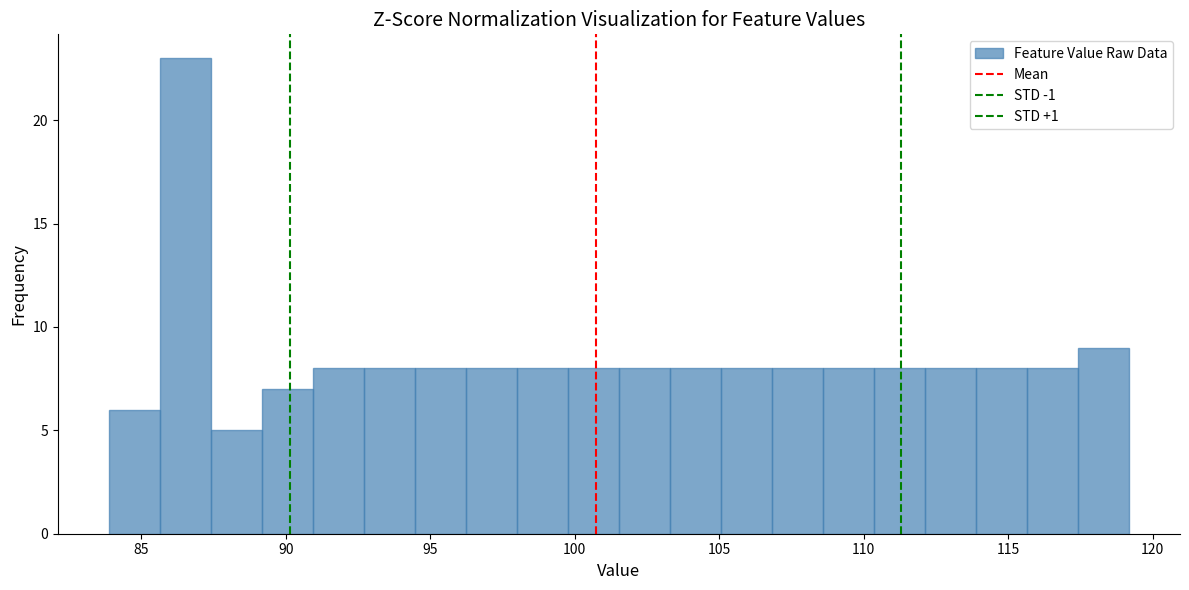

Around what value on the x-axis is the tallest bar? Give the approximate position of its centre, as read against the axis.

86.5